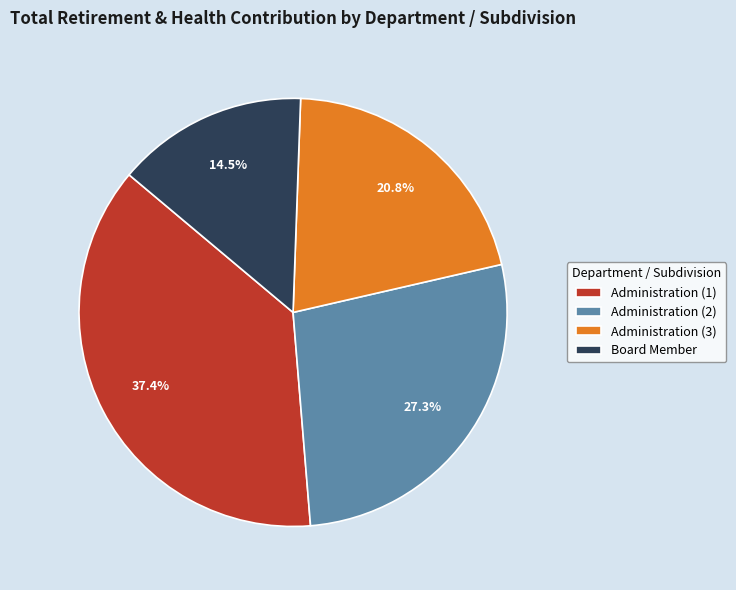

Which category has the smallest portion of the pie?

Board Member